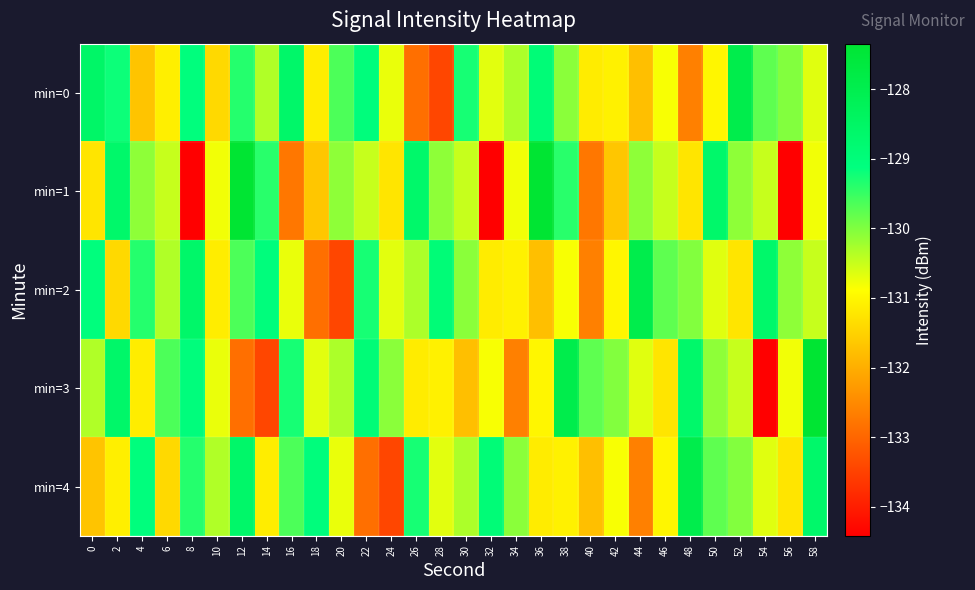

Rank the series at 12 from lowest to highest value.

min=3, min=2, min=0, min=4, min=1